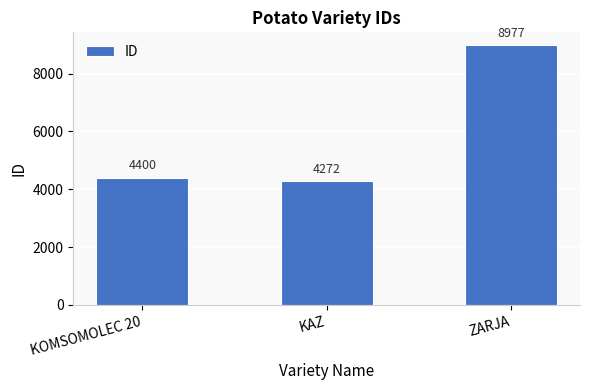

The value at ZARJA is 8977. True or false?

True